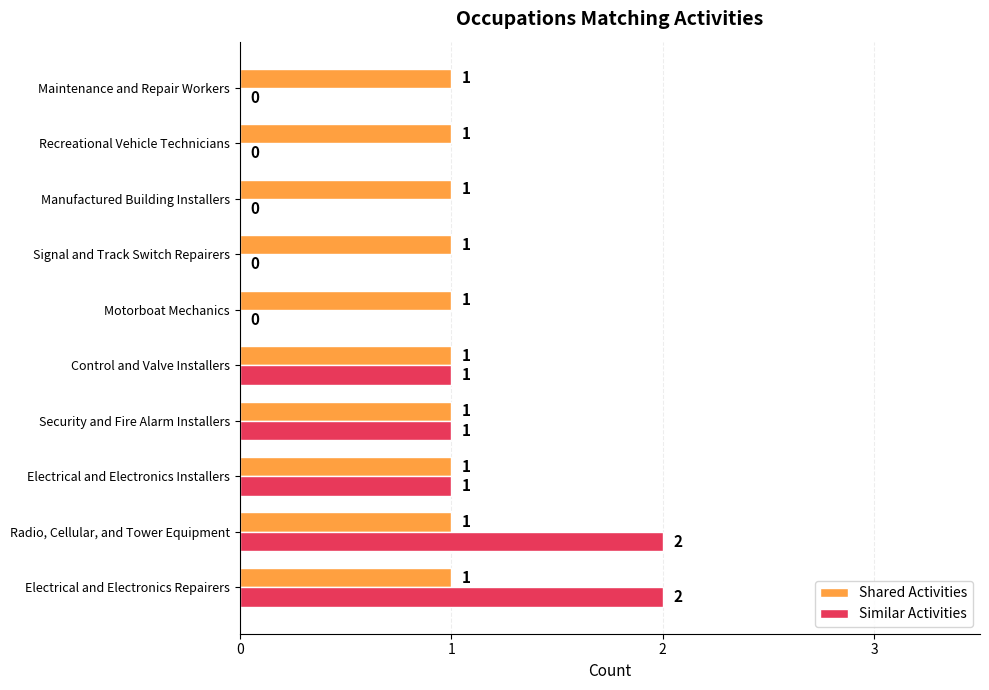

True or false: Shared Activities has a value of 1 at Security and Fire Alarm Installers.

True